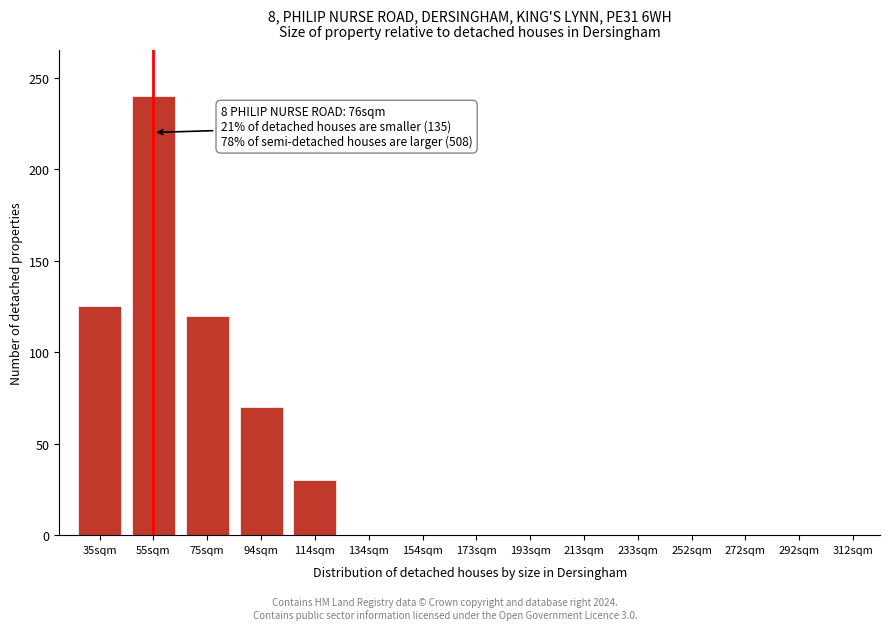

Reading left to right, what are all the values shown in this chart?

35sqm=125	55sqm=240	75sqm=120	94sqm=70	114sqm=30	134sqm=0	154sqm=0	173sqm=0	193sqm=0	213sqm=0	233sqm=0	252sqm=0	272sqm=0	292sqm=0	312sqm=0